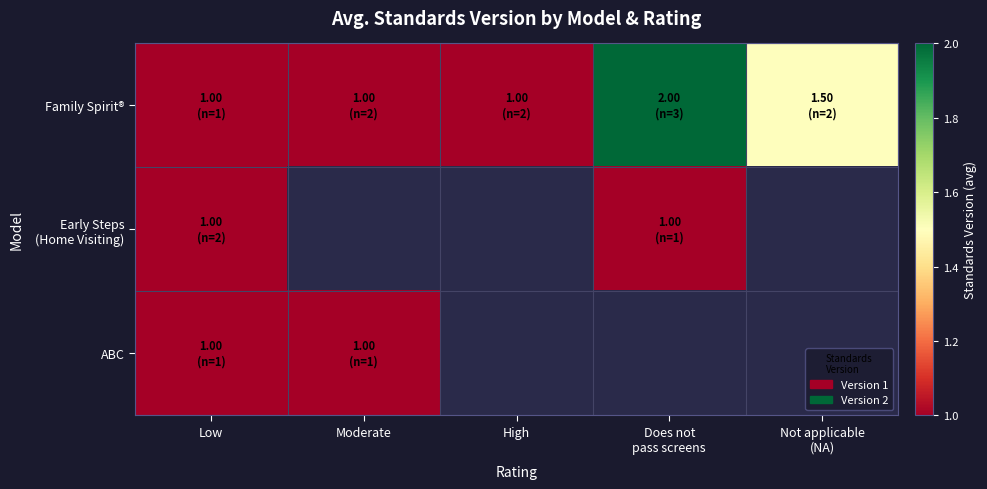

What is the sum of the Family Spirit® values at Low and High?

2.0